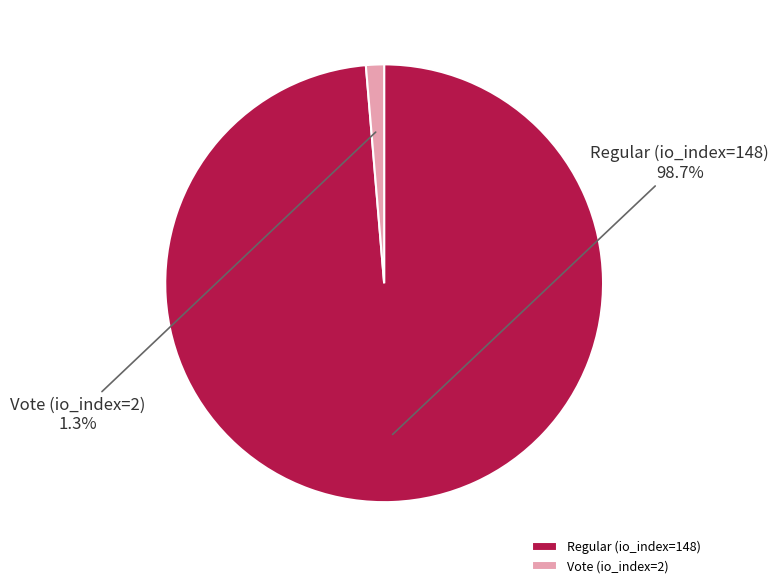

How many slices are in this pie chart?

2